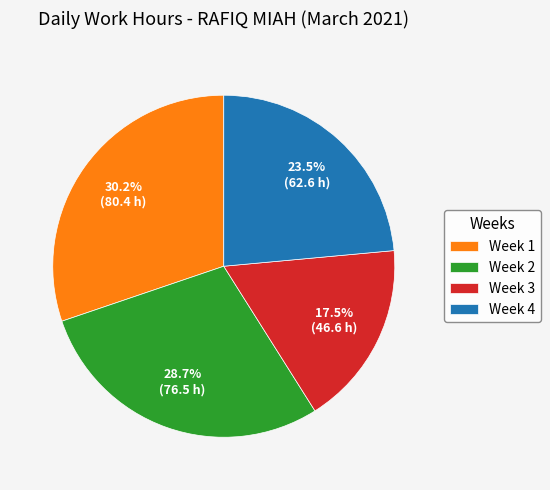

What is the total percentage of Week 4 and Week 2?

52.3%